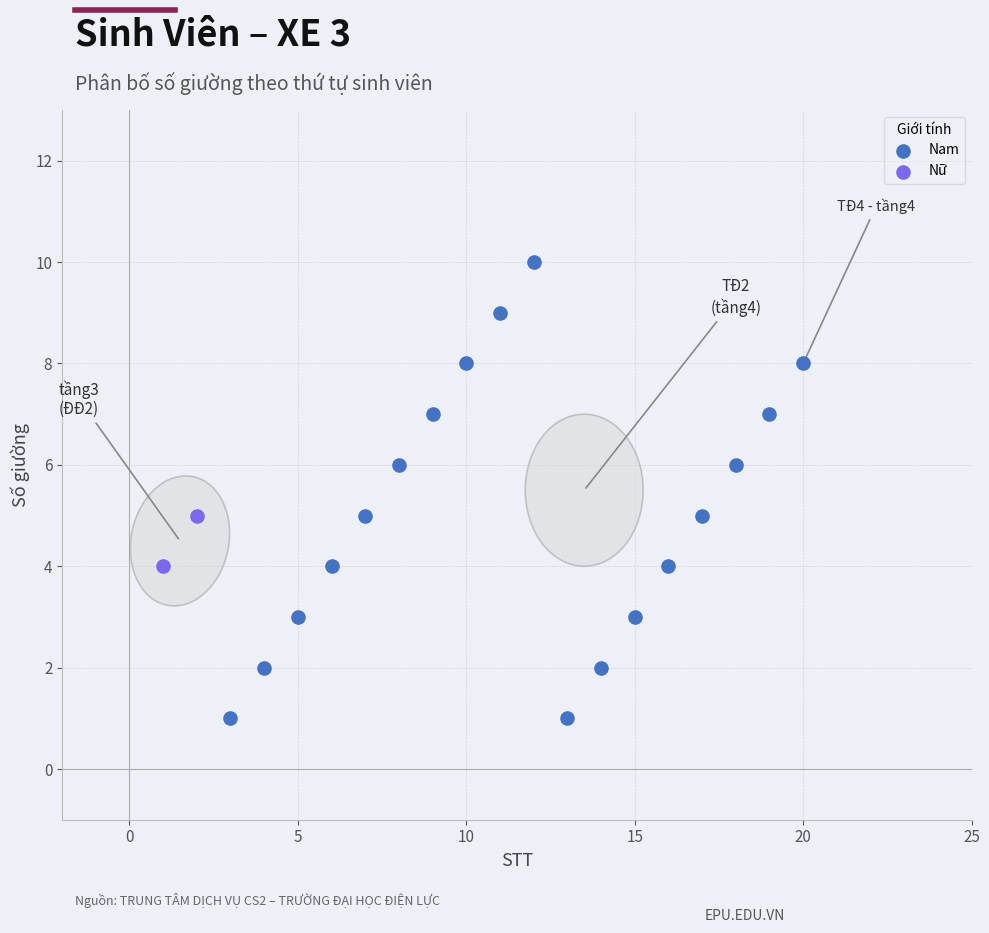

What are all the series names shown in the legend?

Nam, Nữ